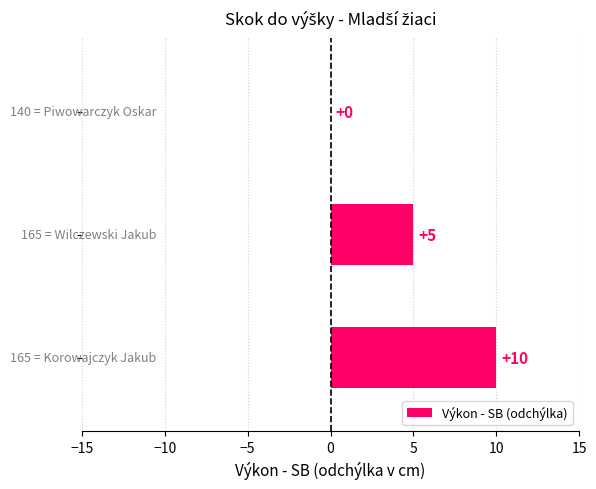

How many values are between 0 and 10?

3